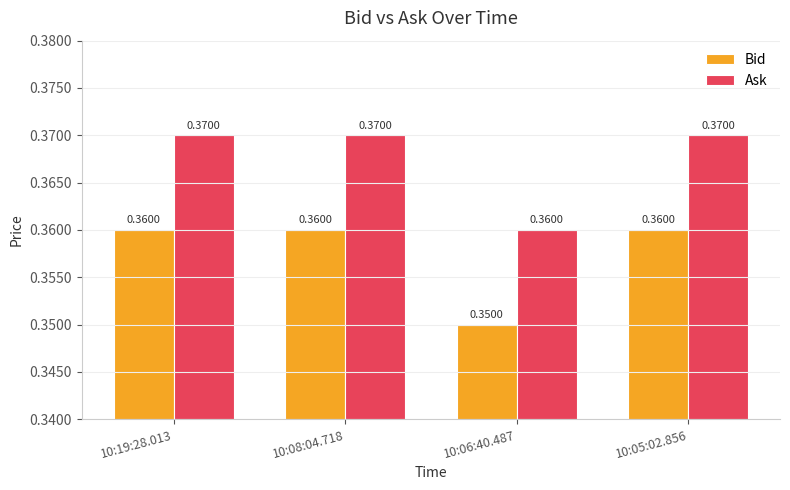

What position from the left is 10:05:02.856?

4